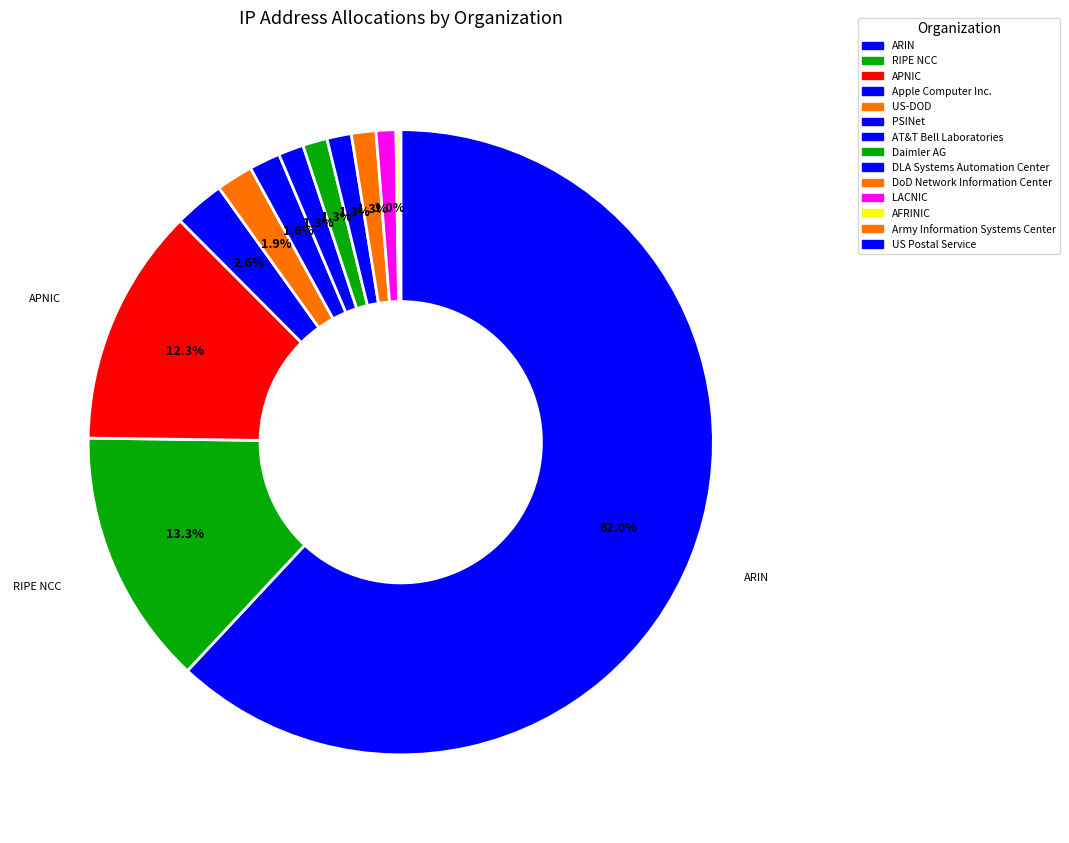

True or false: PSINet accounts for 2% of the total.

True